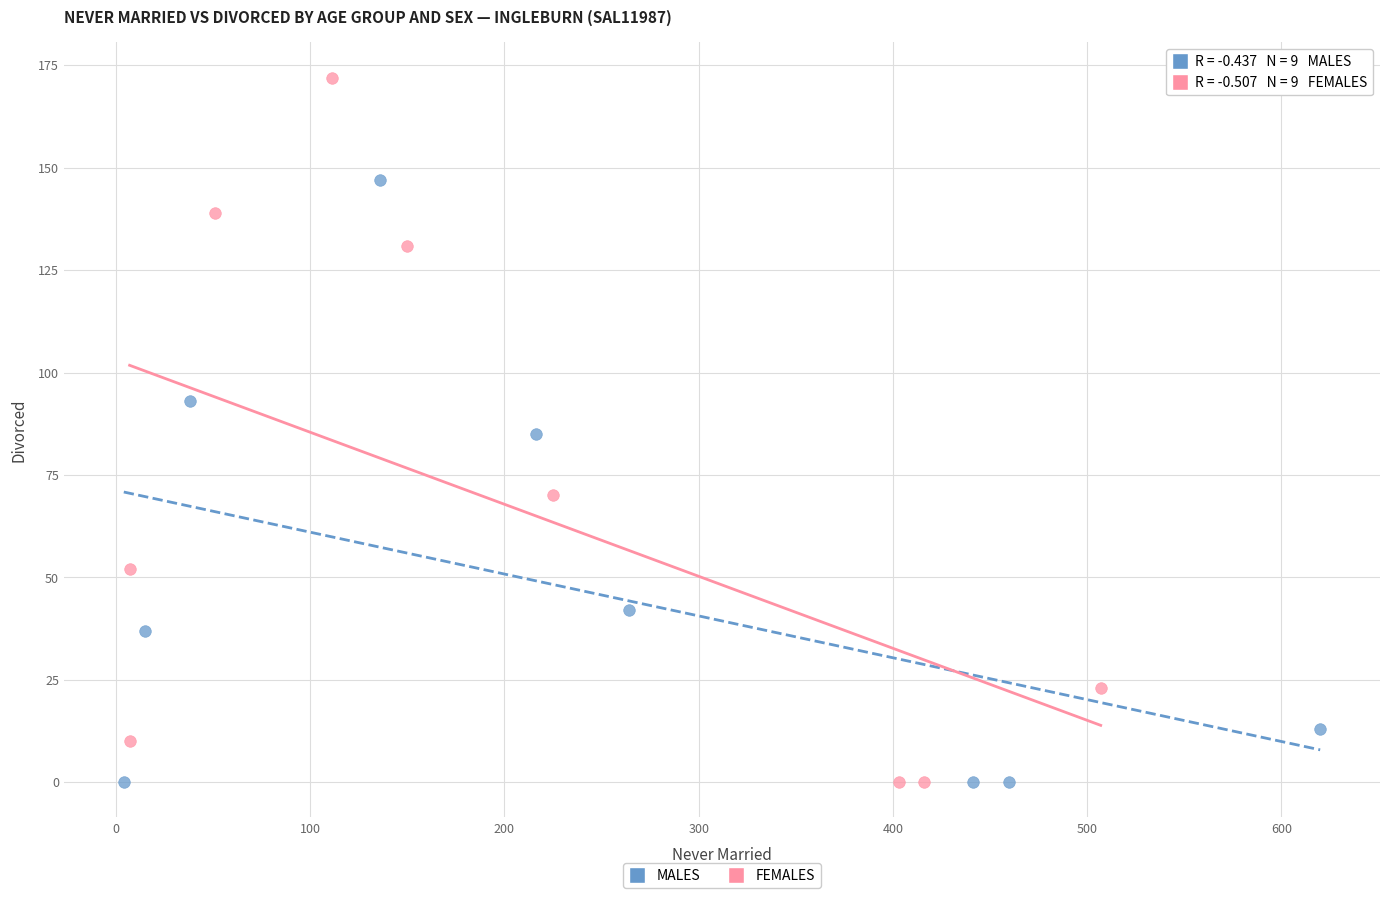

Which series reaches the maximum Y coordinate?

FEMALES